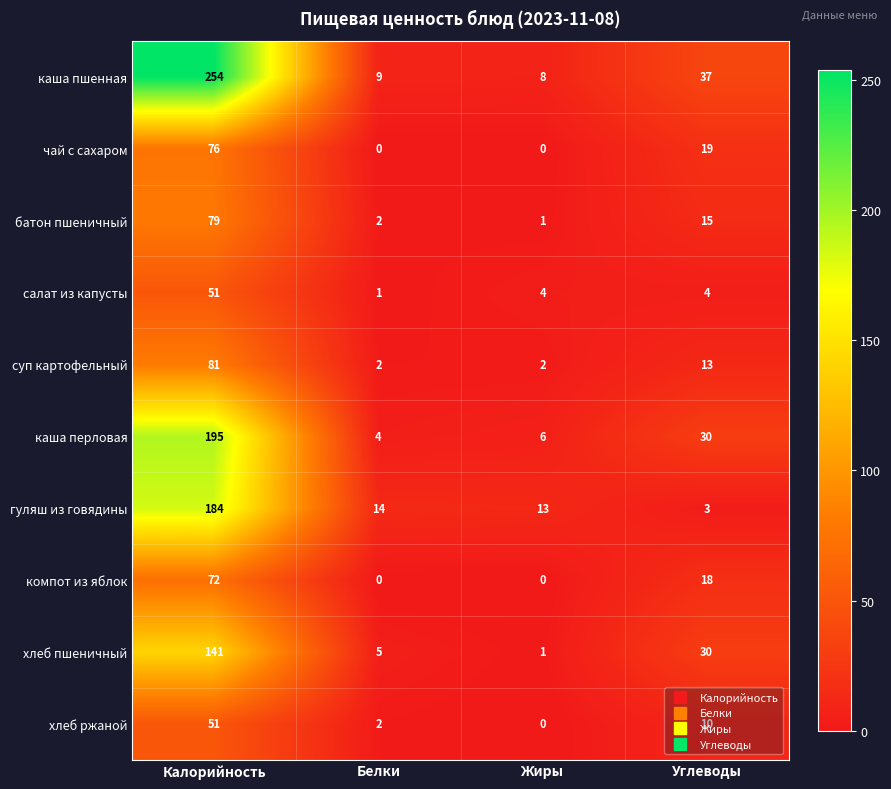

Which category has the lowest value in the каша пшенная series?

Жиры